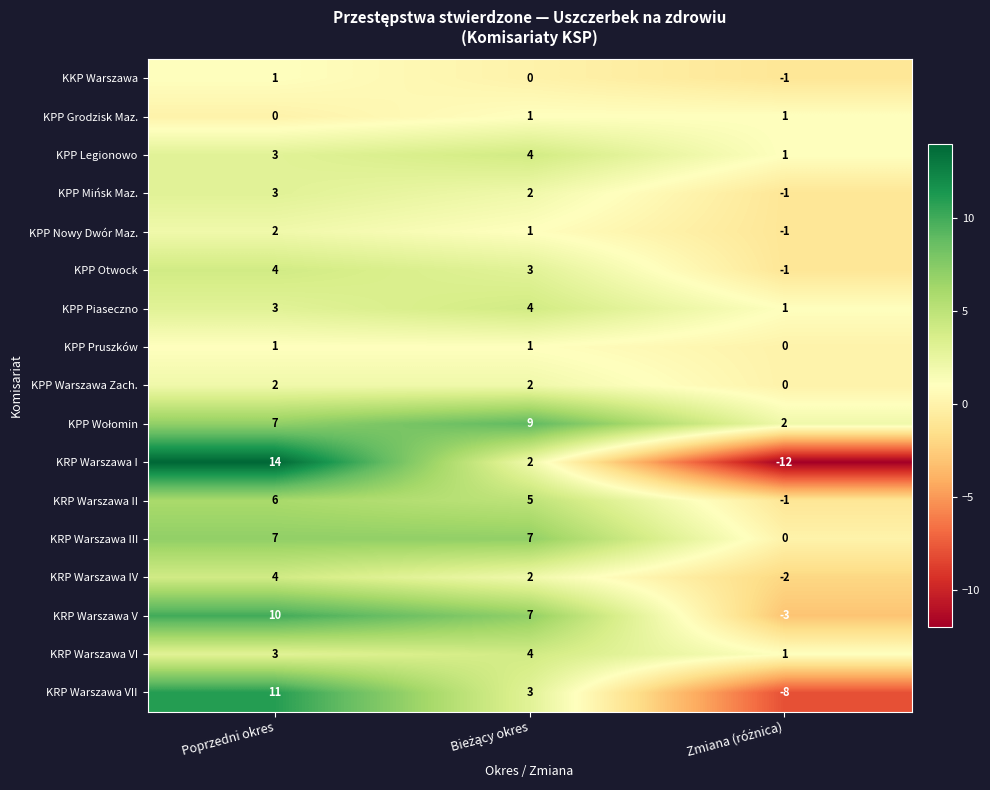

The KPP Piaseczno series shows 3 at Poprzedni okres. True or false?

True